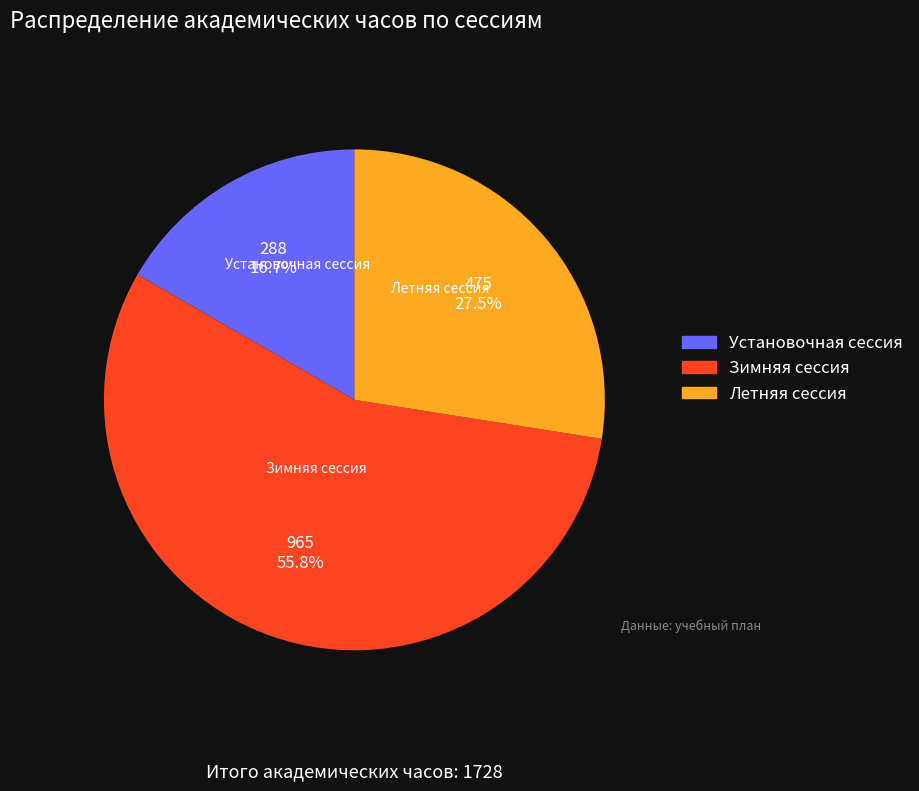

Which category has the smallest portion of the pie?

Установочная сессия